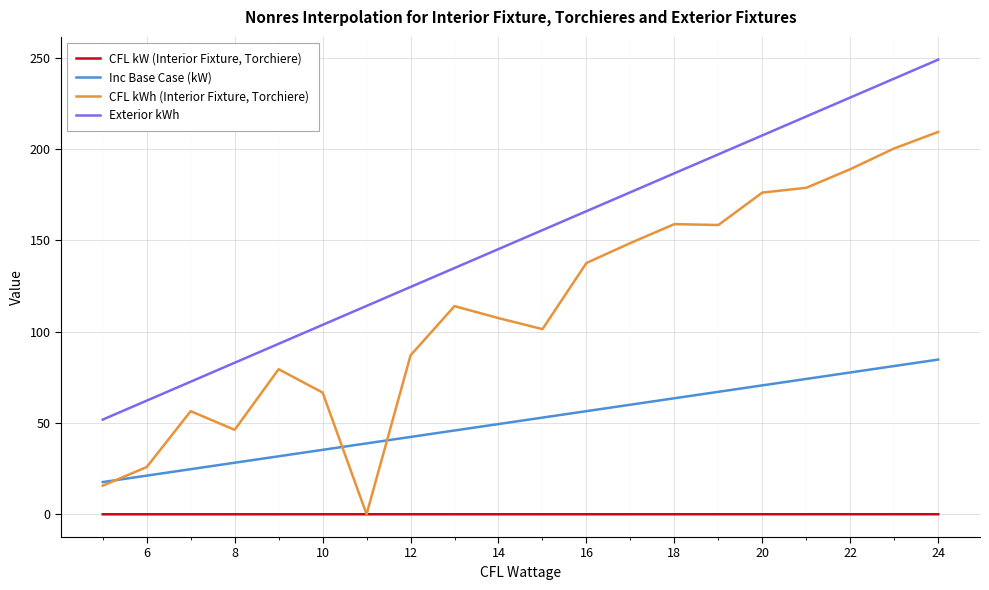

List the series in order of their peak value, highest first.

Exterior kWh, CFL kWh (Interior Fixture, Torchiere), Inc Base Case (kW), CFL kW (Interior Fixture, Torchiere)